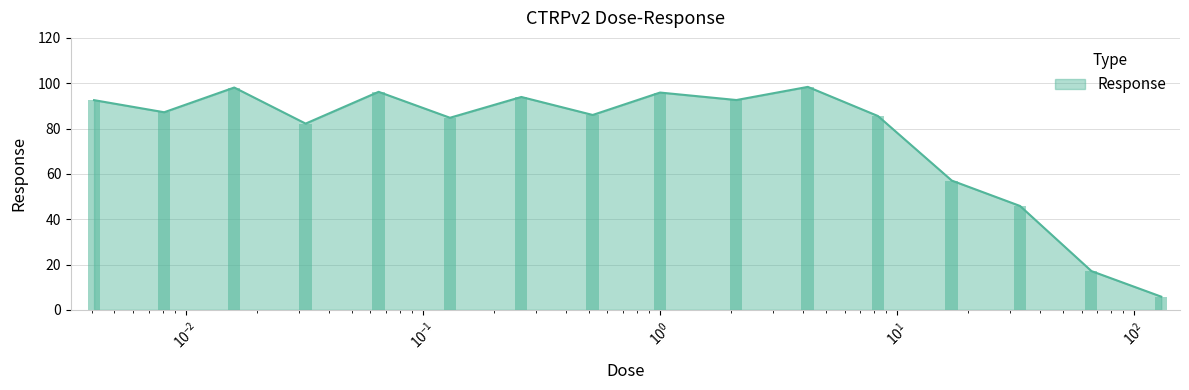

The value at 130.0 is 8.4. True or false?

False